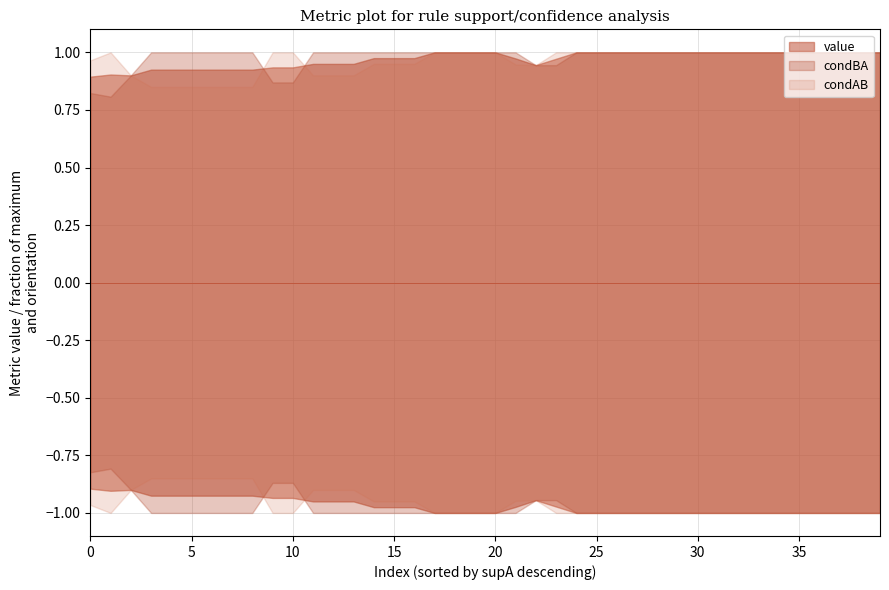

What is the value of the condBA point at the 19th from the left?

1.0